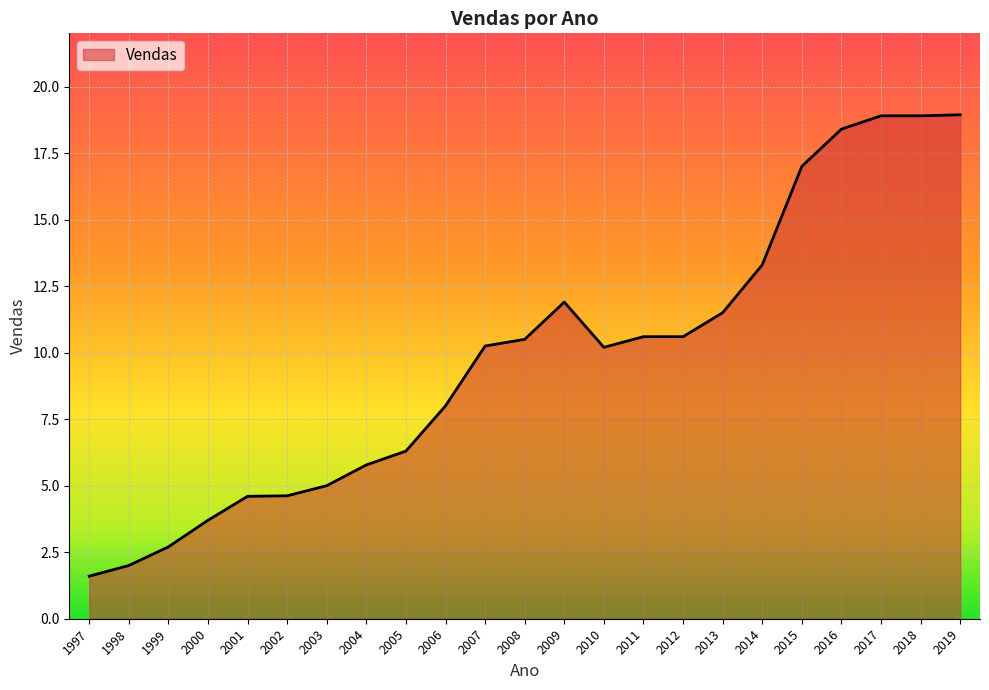

What is the greatest value displayed?

18.9